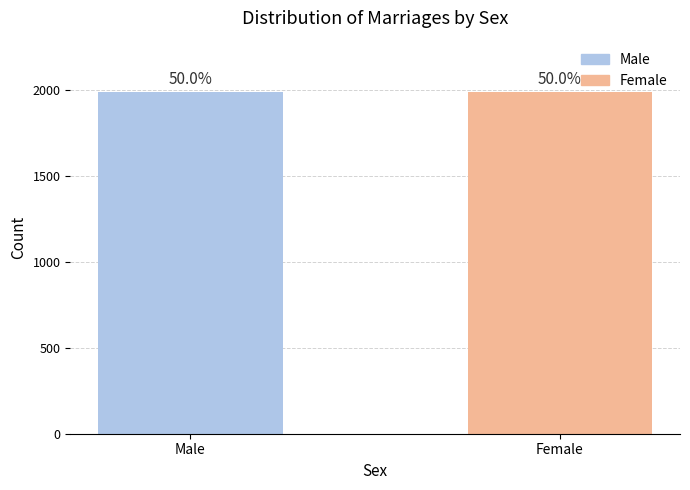

Where is Male Total nearest to the value 73?

1999